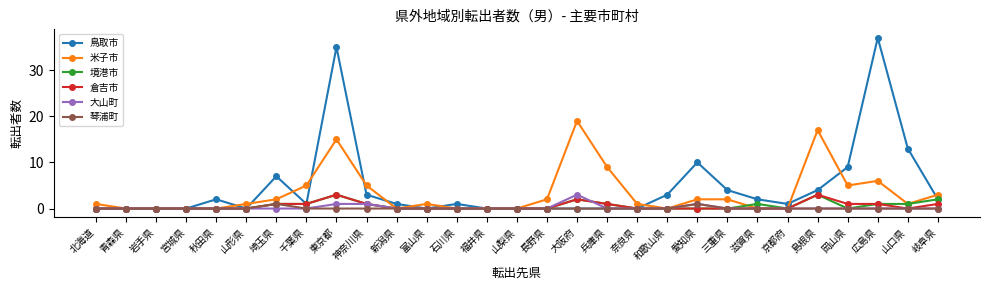

At which label is 鳥取市 closest to 18?

山口県